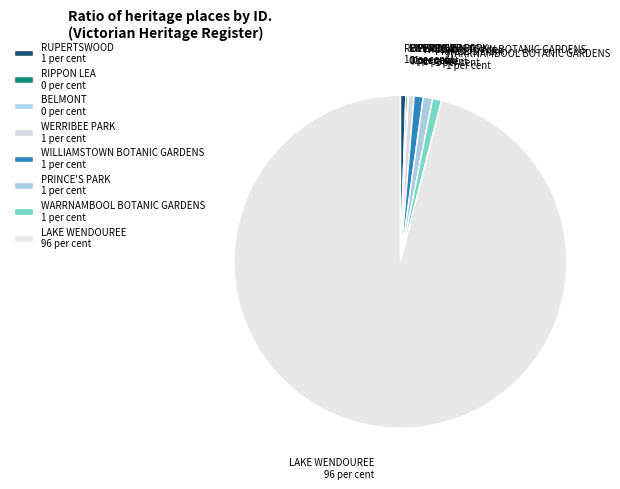

Combined, do WARRNAMBOOL BOTANIC GARDENS and LAKE WENDOUREE account for over 50%?

Yes